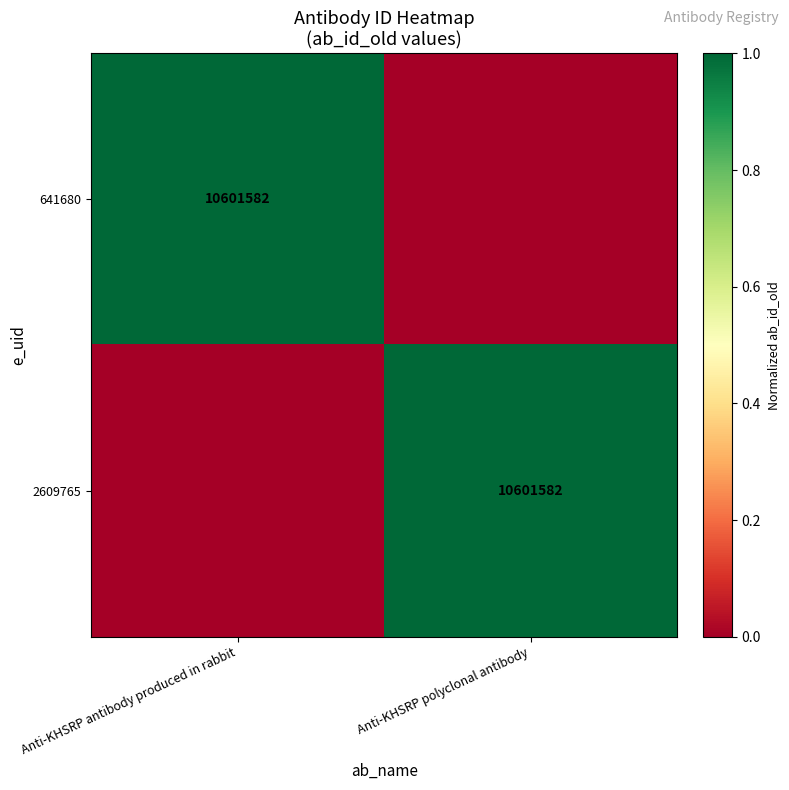

Is it true that 641680 equals 4226886 at Anti-KHSRP antibody produced in rabbit?

False